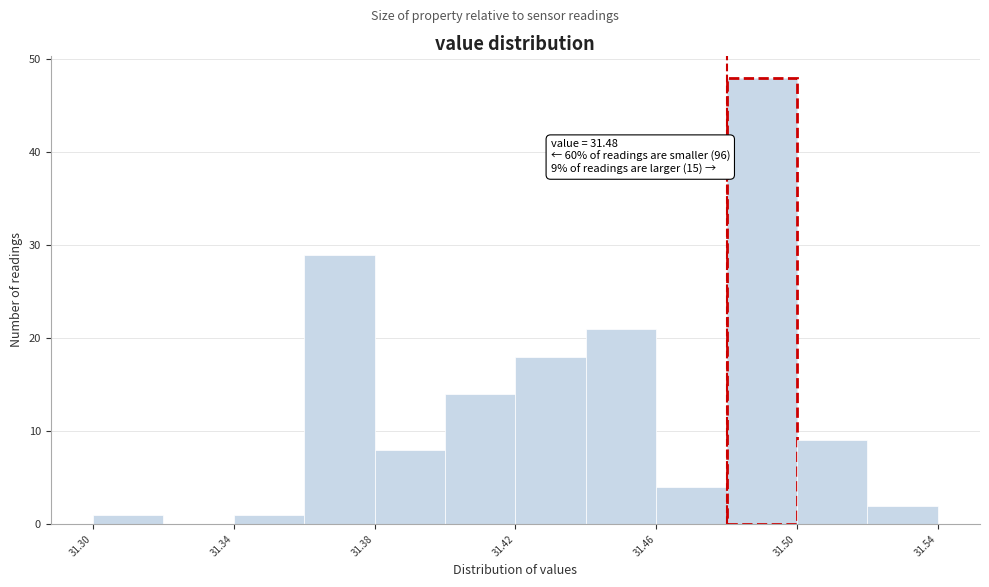

Which range on the x-axis has the tallest bar?

31.48 to 31.50